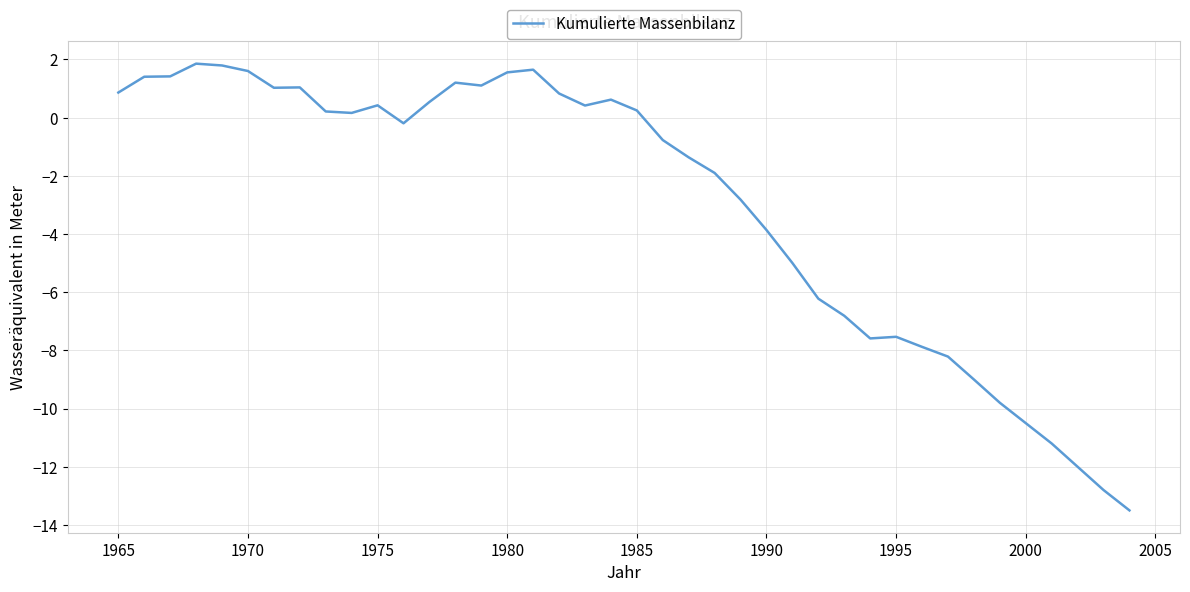

What is the minimum value shown in the chart?

-13.5